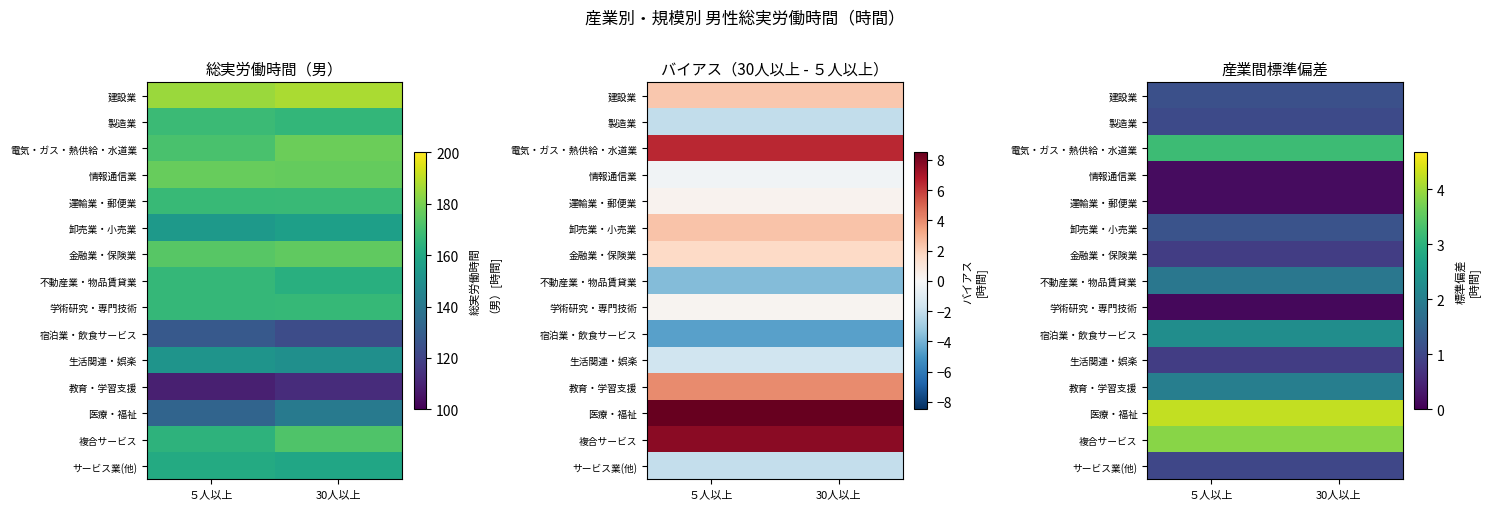

At which category is the sum across all series the highest?

５人以上